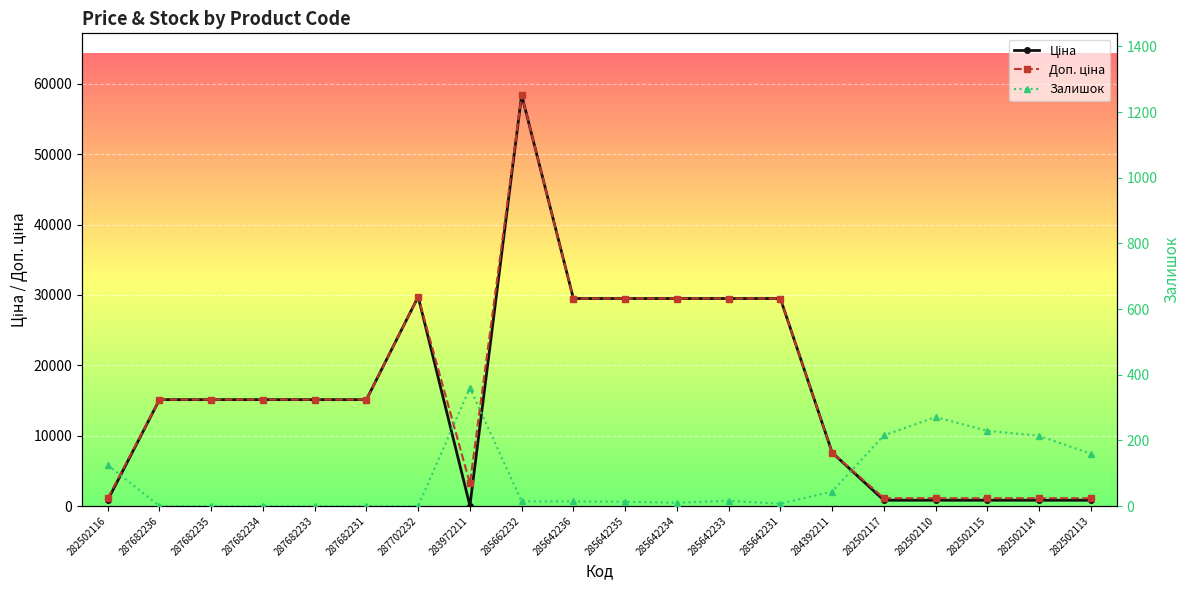

True or false: Ціна and Доп. ціна intersect in this chart.

False